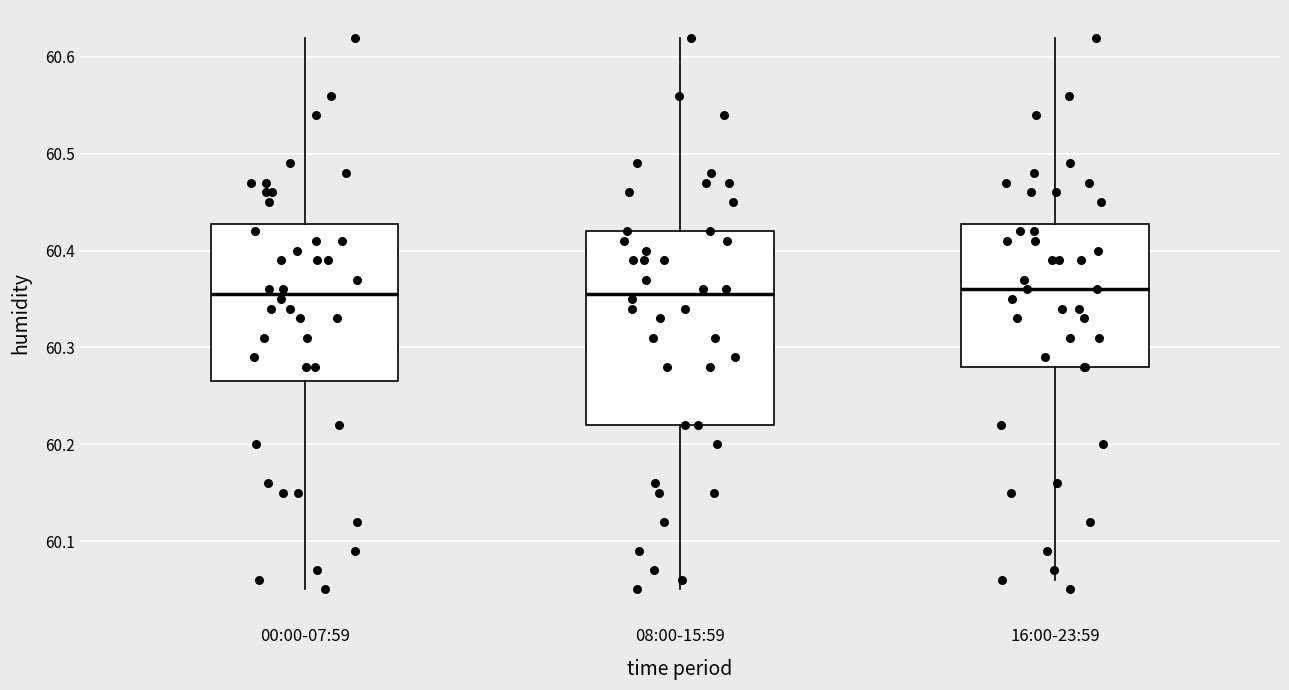

Comparing the boxes themselves (not the whiskers), which one is the tallest?

08:00-15:59